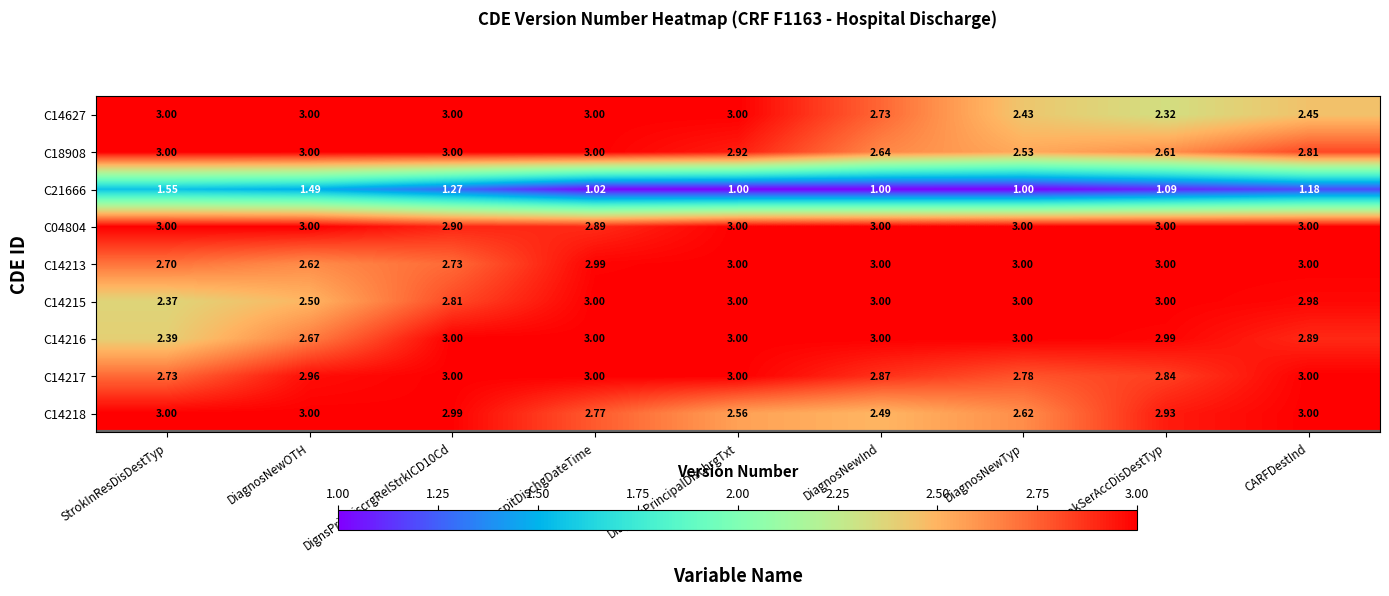

Is the value of C18908 at DiagnosNewTyp greater than the value of C14216 at HospitDischgDateTime?

No